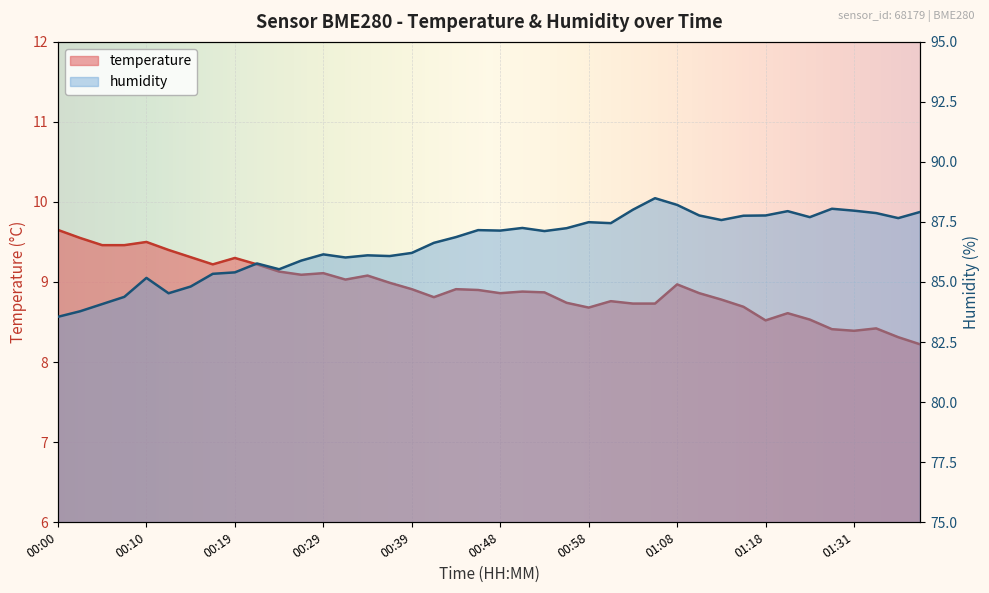

What position from the right is 01:34?

3